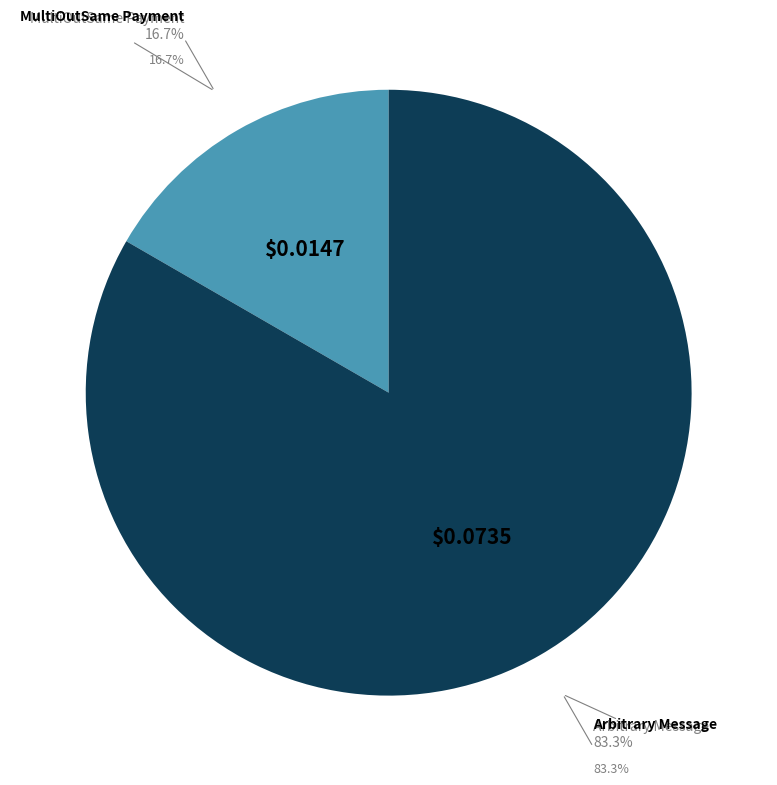

Is there any slice that represents more than half of the pie?

Yes